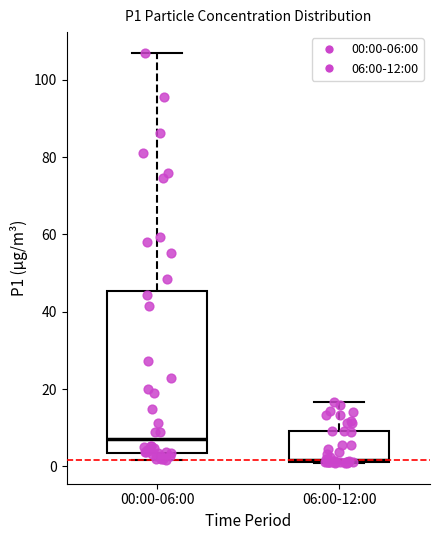

Reading left to right, read every box against the y-axis: the position of its median line, the range the box covers, and the ends of its whiskers. The values are not printed on the chart, so give them approximately, as read against the axis.

00:00-06:00: median 8, box 4 to 46, whiskers 2 to 108
06:00-12:00: median 2, box 2 to 10, whiskers 0 to 16